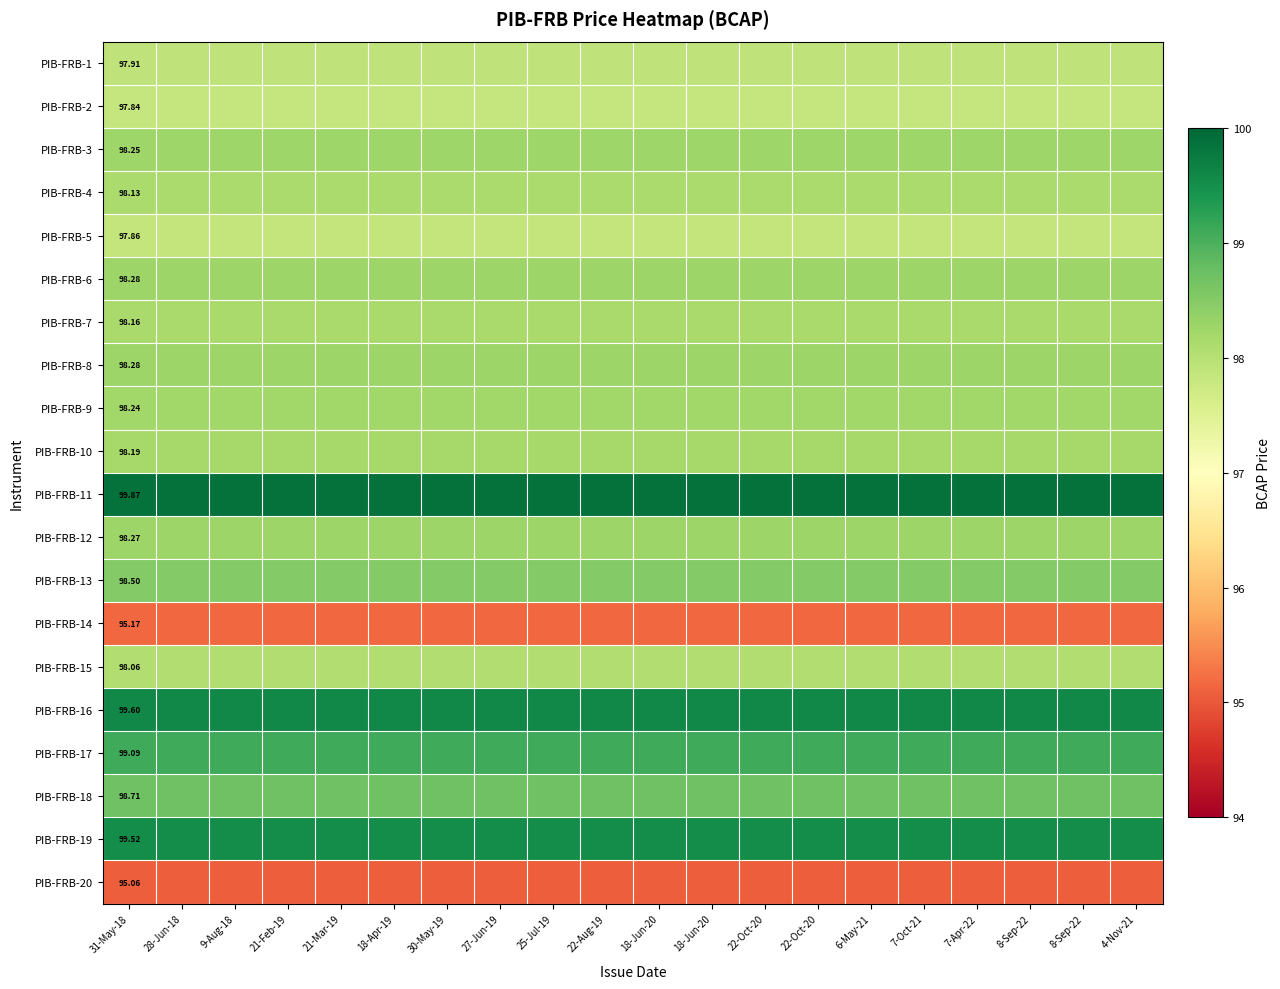

What is the sum of all PIB-FRB-16 values?

1992.0